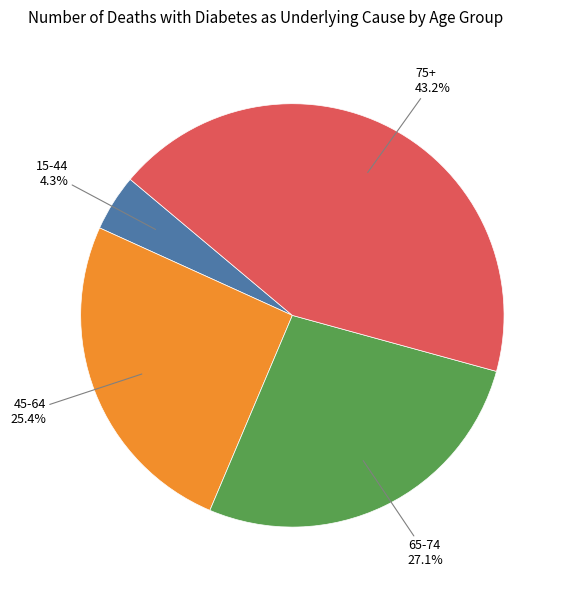

How many slices are in this pie chart?

4